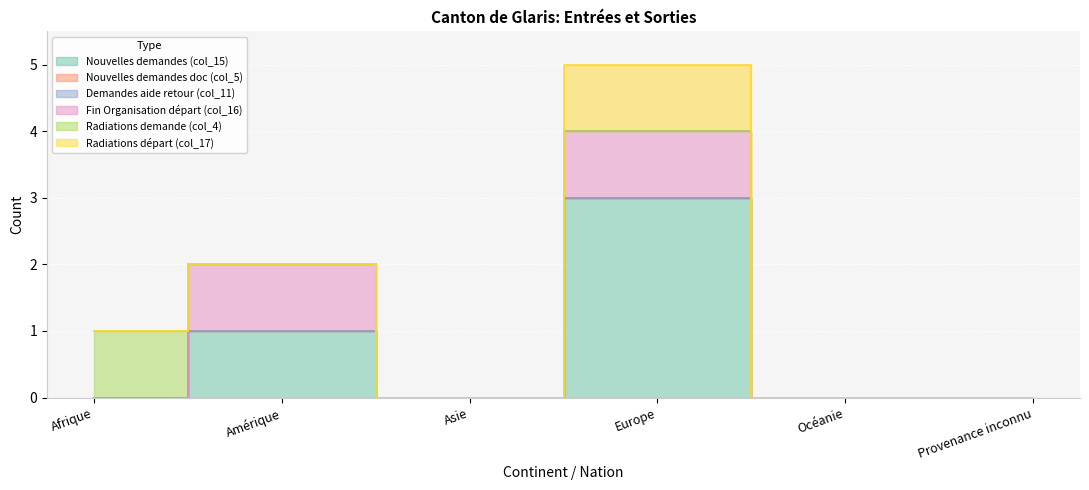

At which category is the sum across all series the highest?

Europe